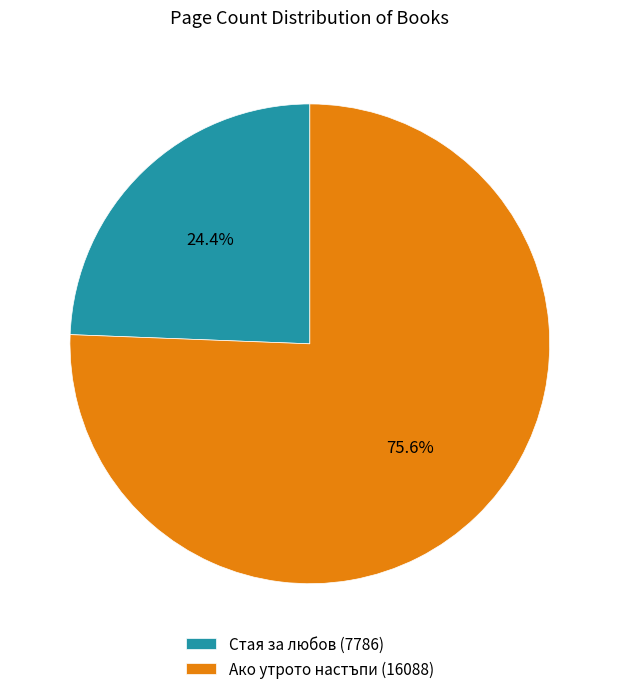

Between Стая за любов (7786) and Ако утрото настъпи (16088), which is larger?

Ако утрото настъпи (16088)